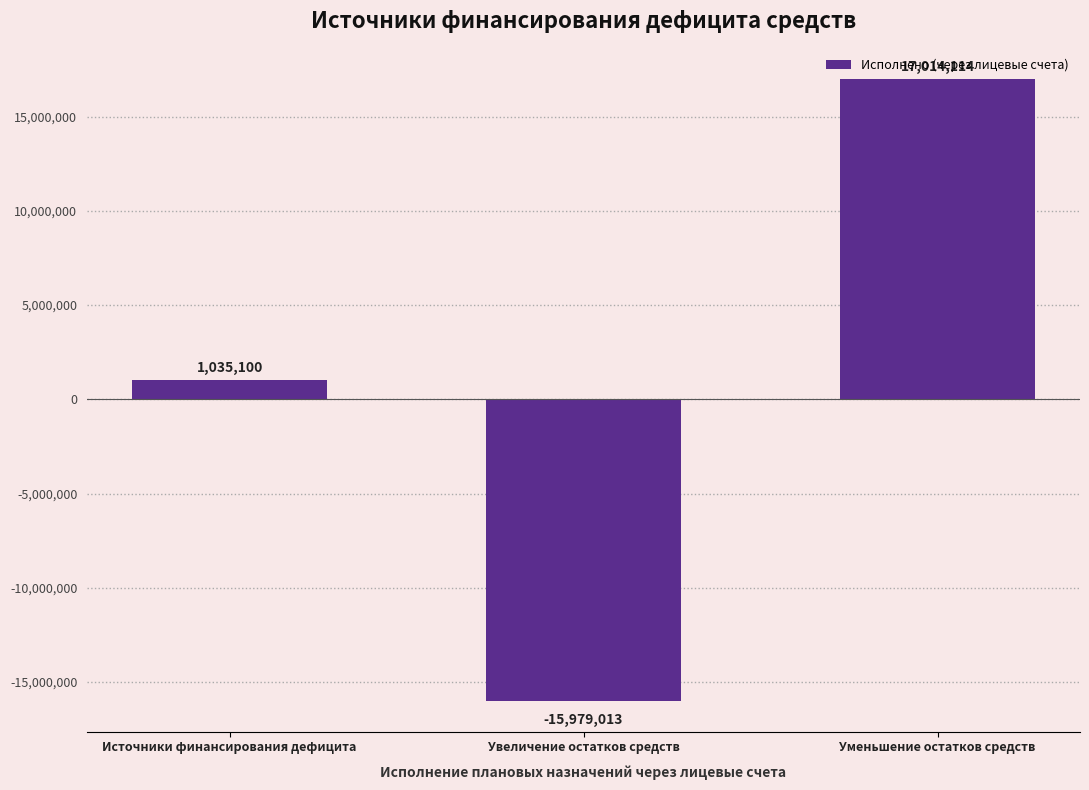

Rank the categories by value from highest to lowest.

Уменьшение остатков средств, Источники финансирования дефицита, Увеличение остатков средств